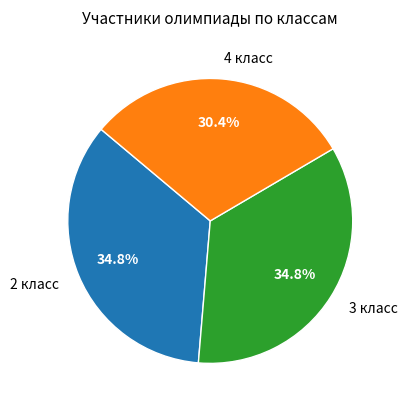

Count the number of slices in the pie.

3